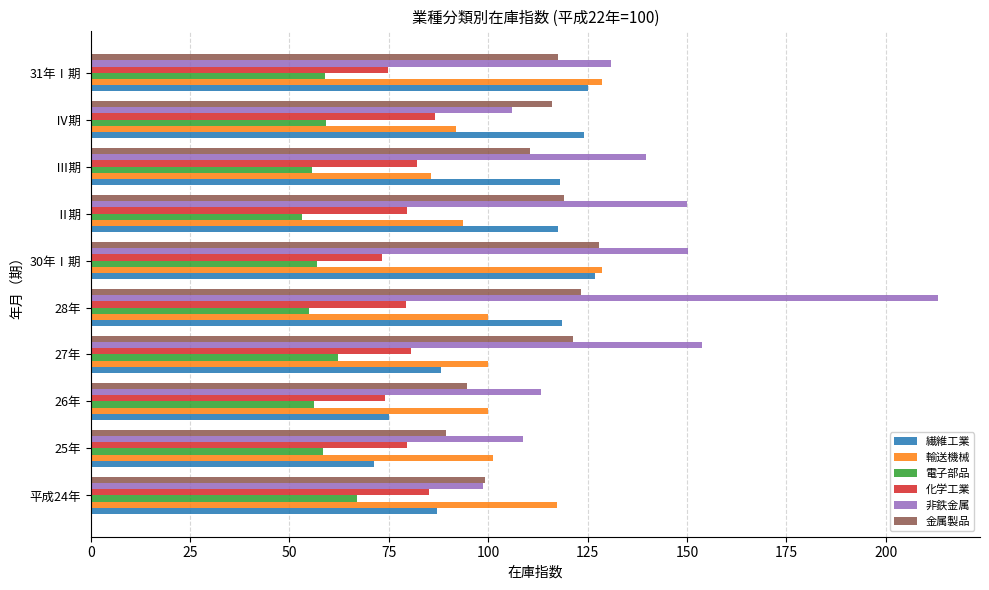

The 非鉄金属 series shows 153.9 at 27年. True or false?

True